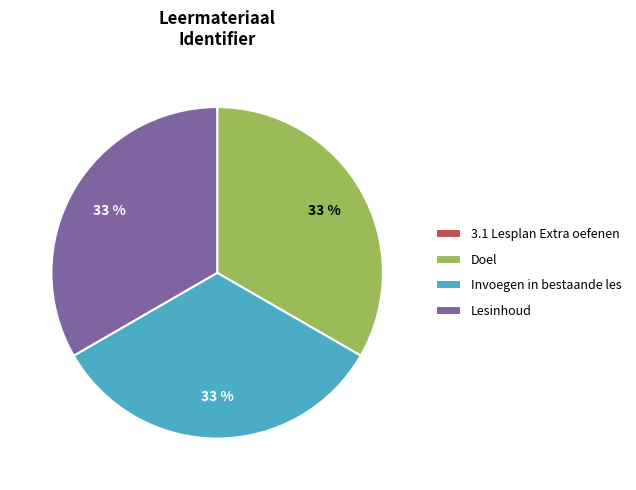

What is the ratio of the value at Invoegen in bestaande les to the value at Doel?

1.0